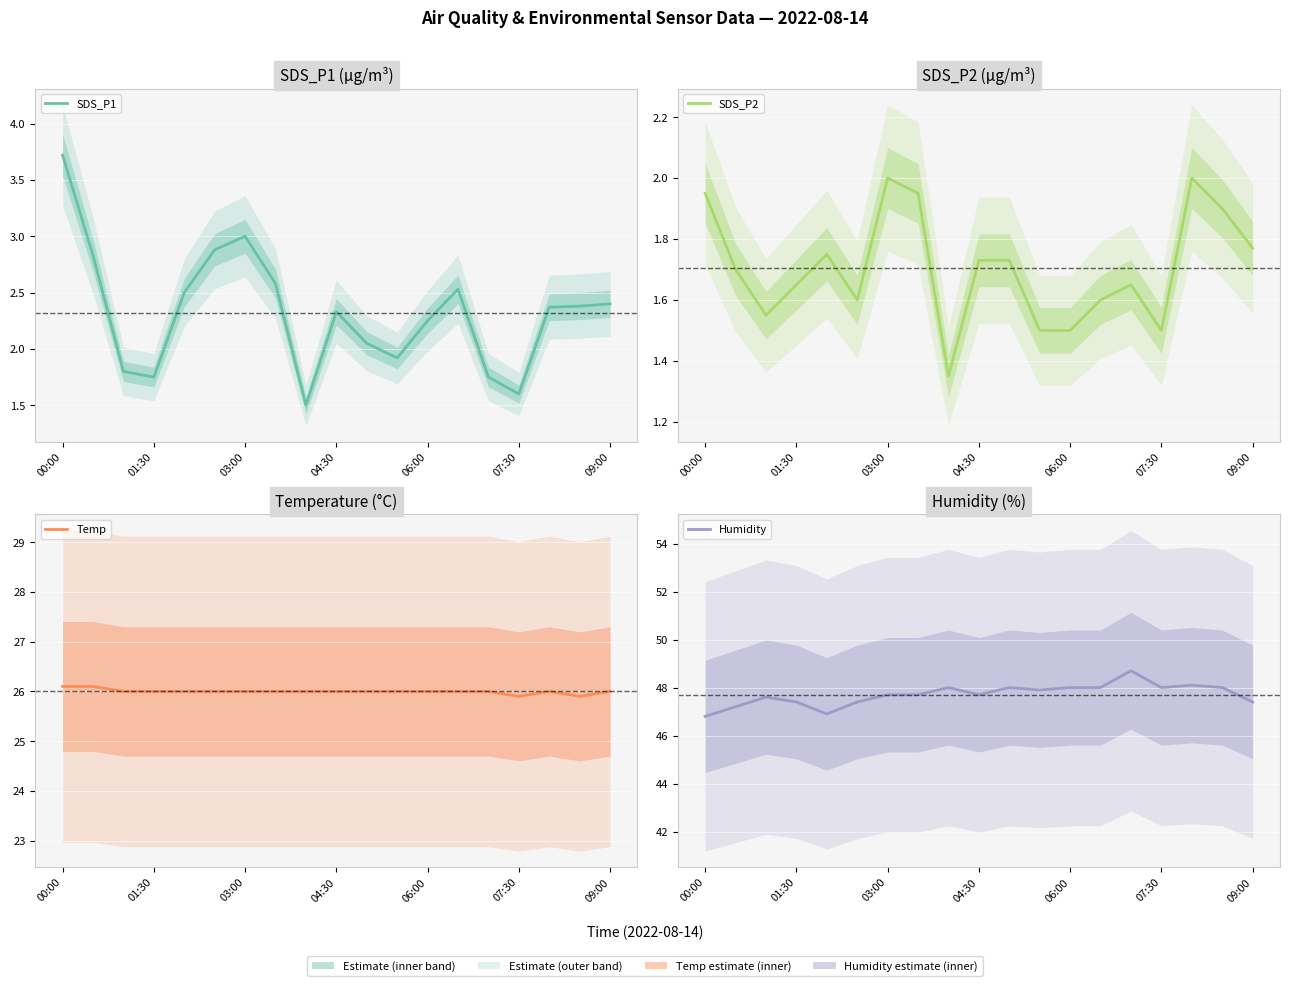

What is the difference between the highest and lowest values at 07:30?

46.5